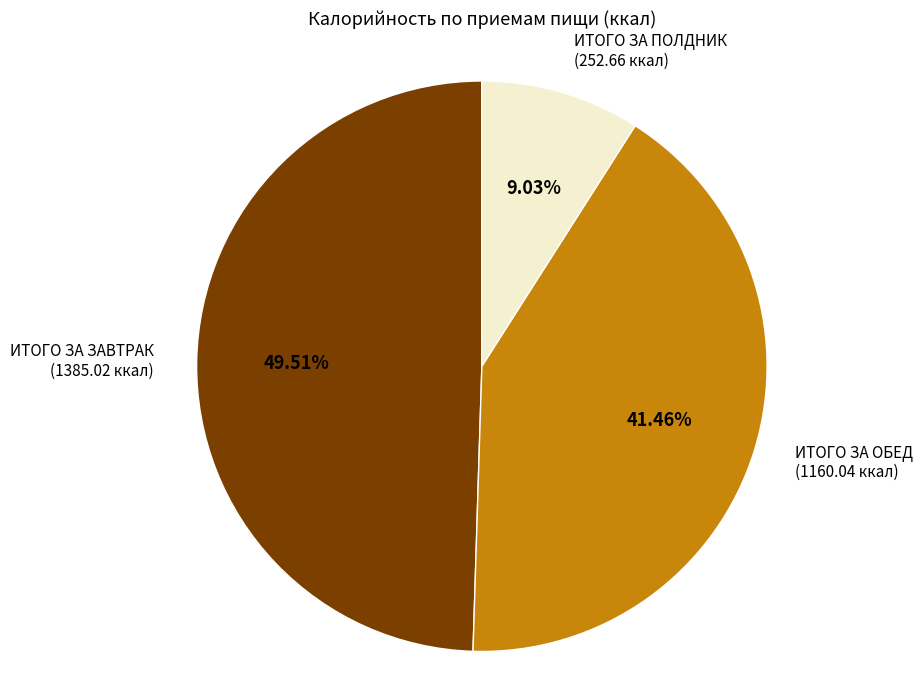

Is there any slice that represents more than half of the pie?

No